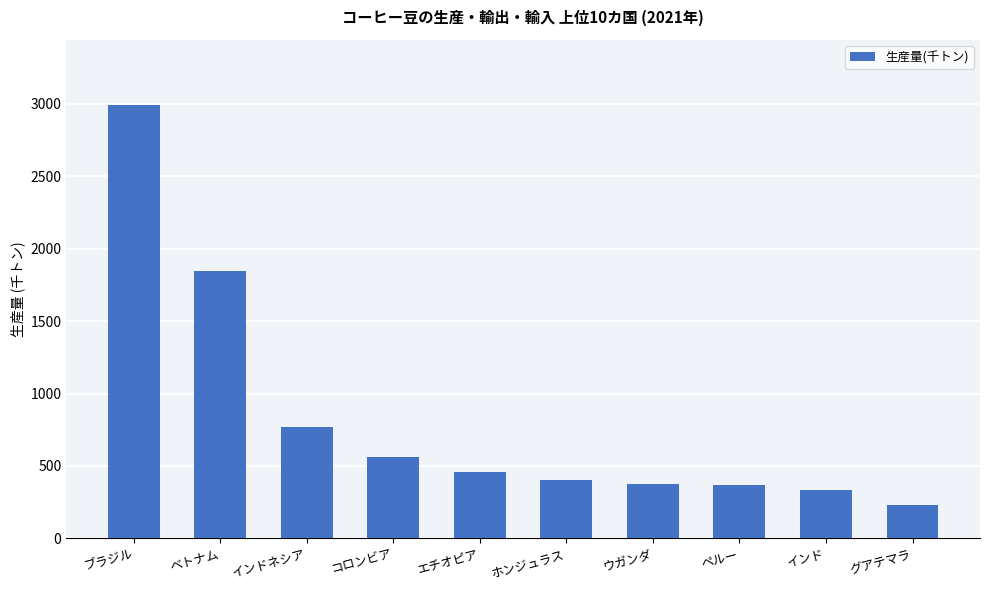

Is it true that the value at ウガンダ is 176.0?

False